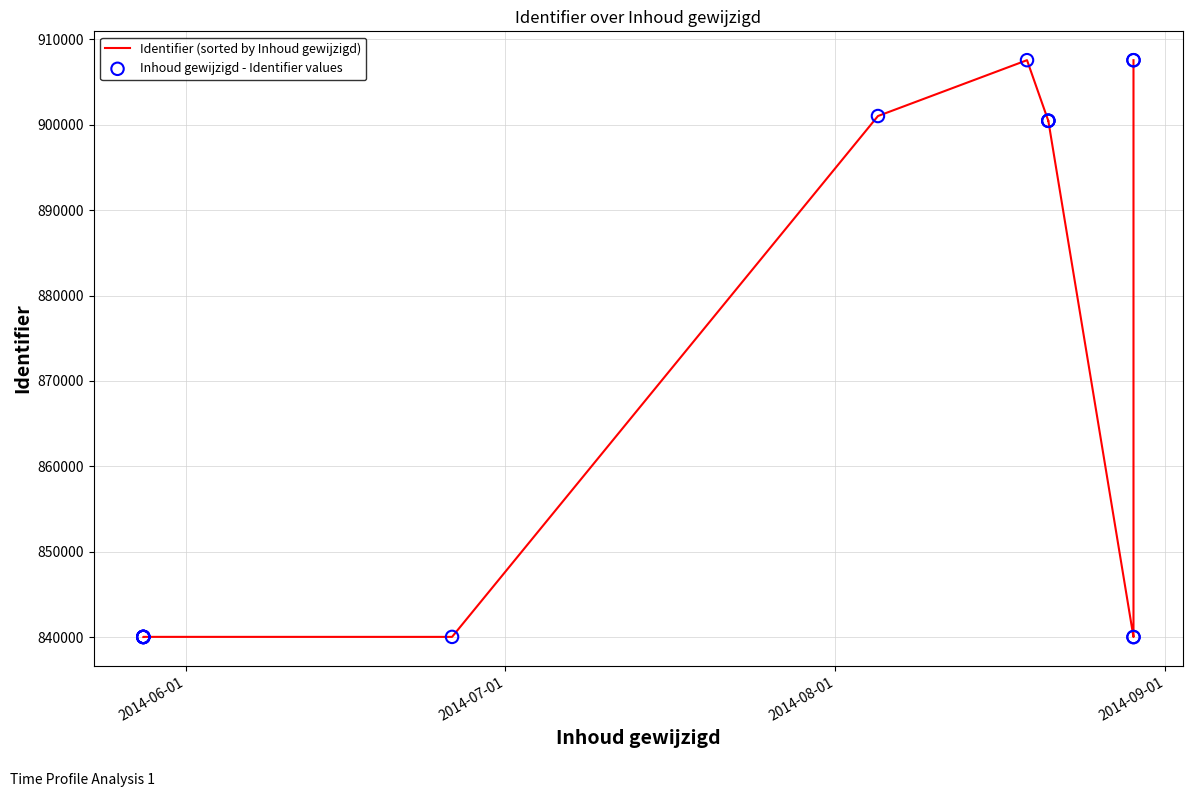

Which series has the largest Y range (max minus min)?

Identifier (sorted by Inhoud gewijzigd)